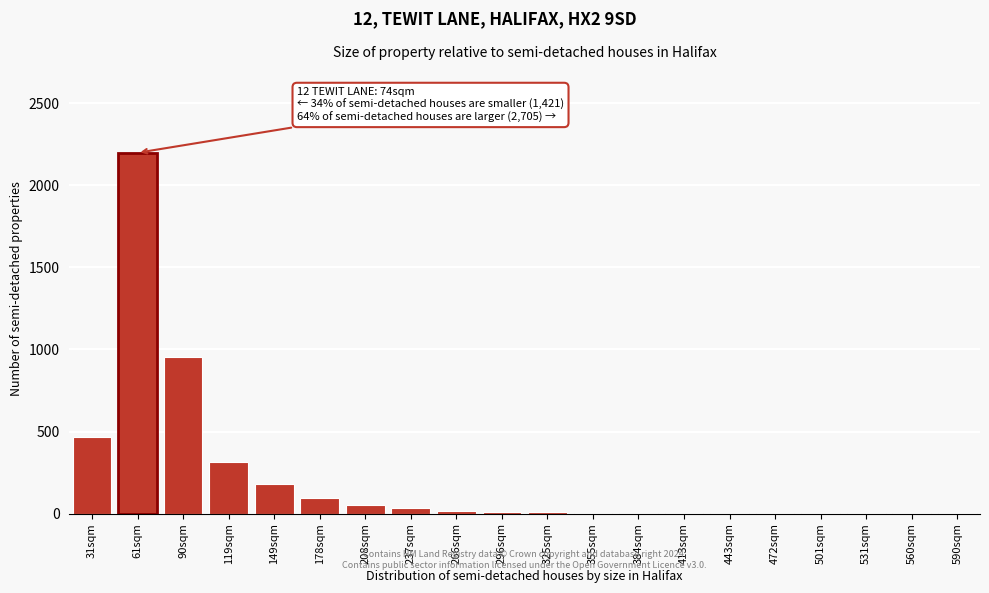

What is the sum of all values?

4354